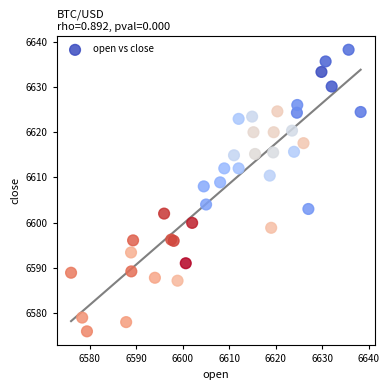

What Y value in the scatter plot is closest to 6607?

6608.0